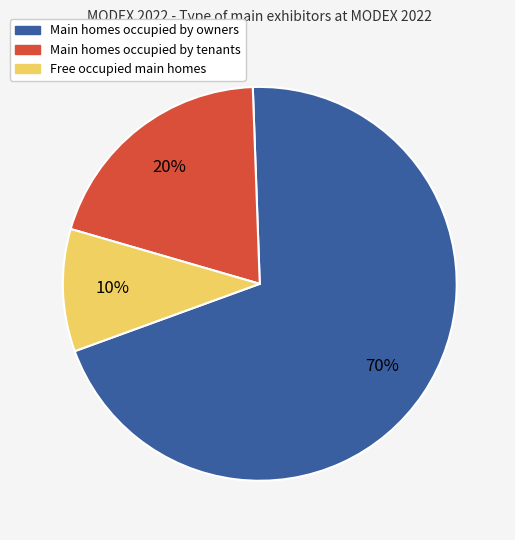

What is the smallest slice in the pie chart?

Free occupied main homes